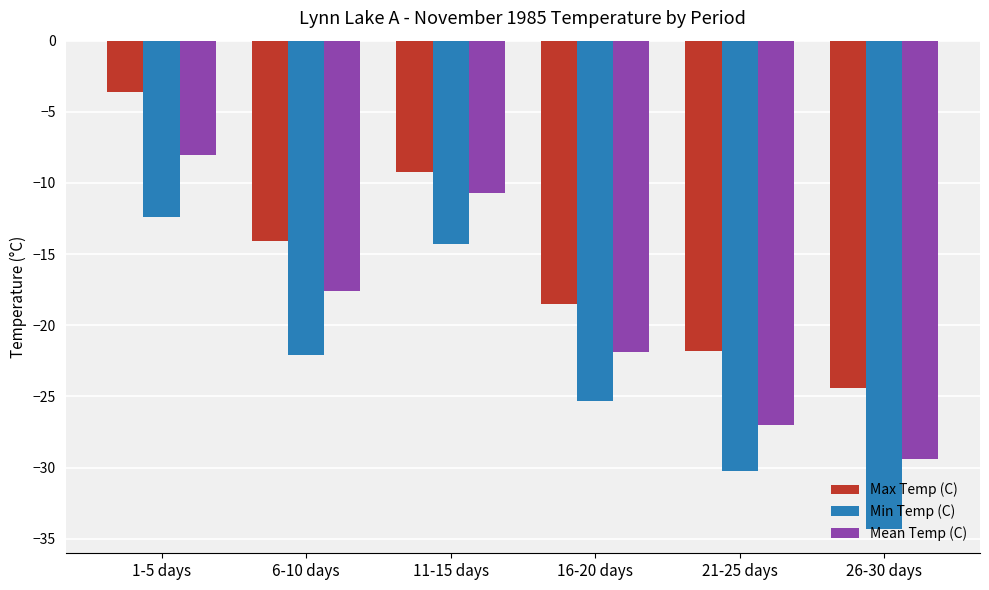

What is the difference between the Min Temp (C) values at 21-25 days and 11-15 days?

15.9